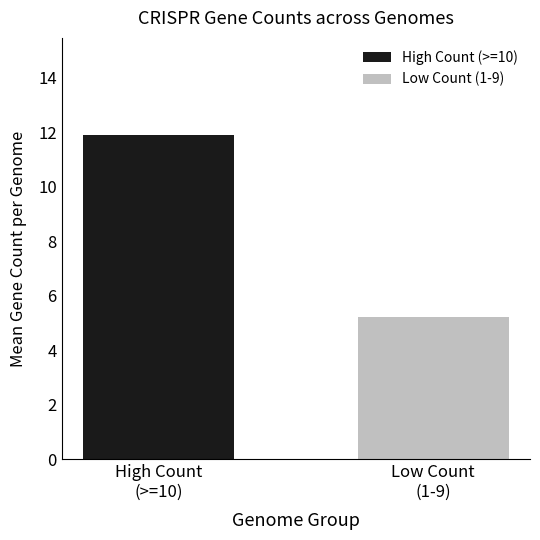

How many series are shown in this chart?

1